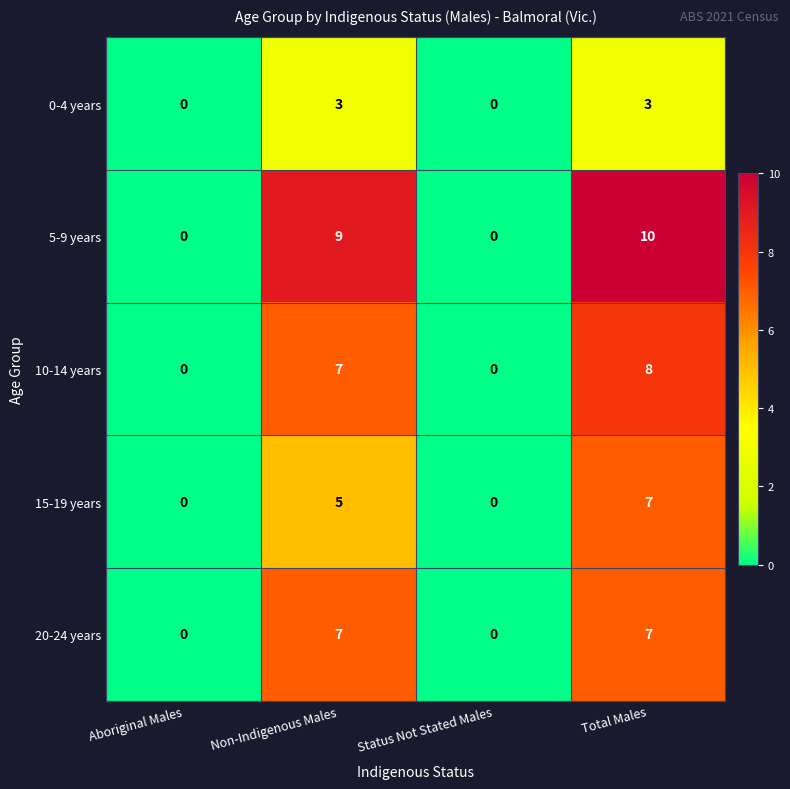

Is it true that 0-4 years equals 2 at Aboriginal Males?

False